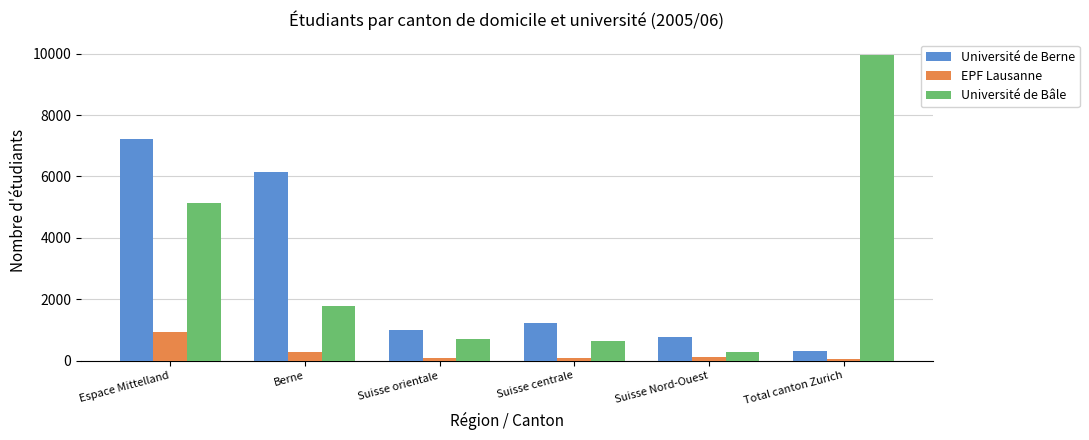

Is the value of Université de Bâle at Espace Mittelland greater than the value of Université de Berne at Berne?

No